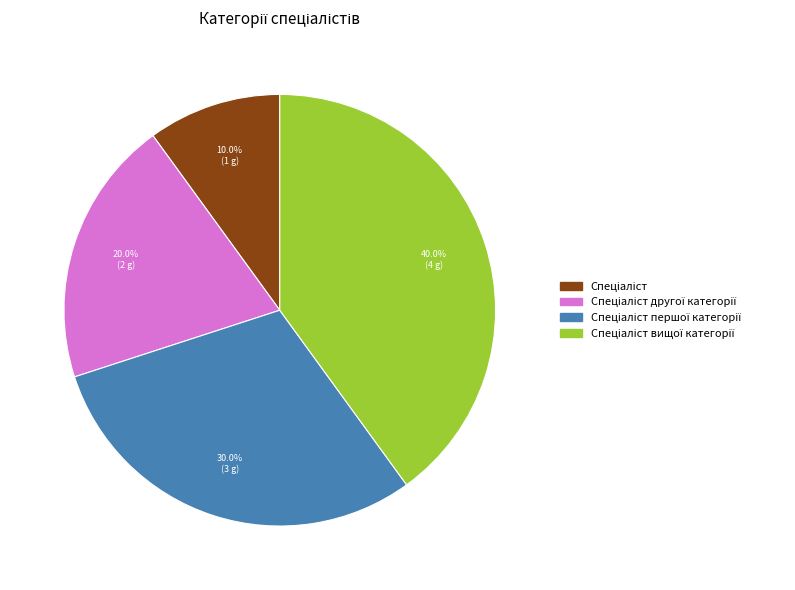

Does any single category account for the majority?

No